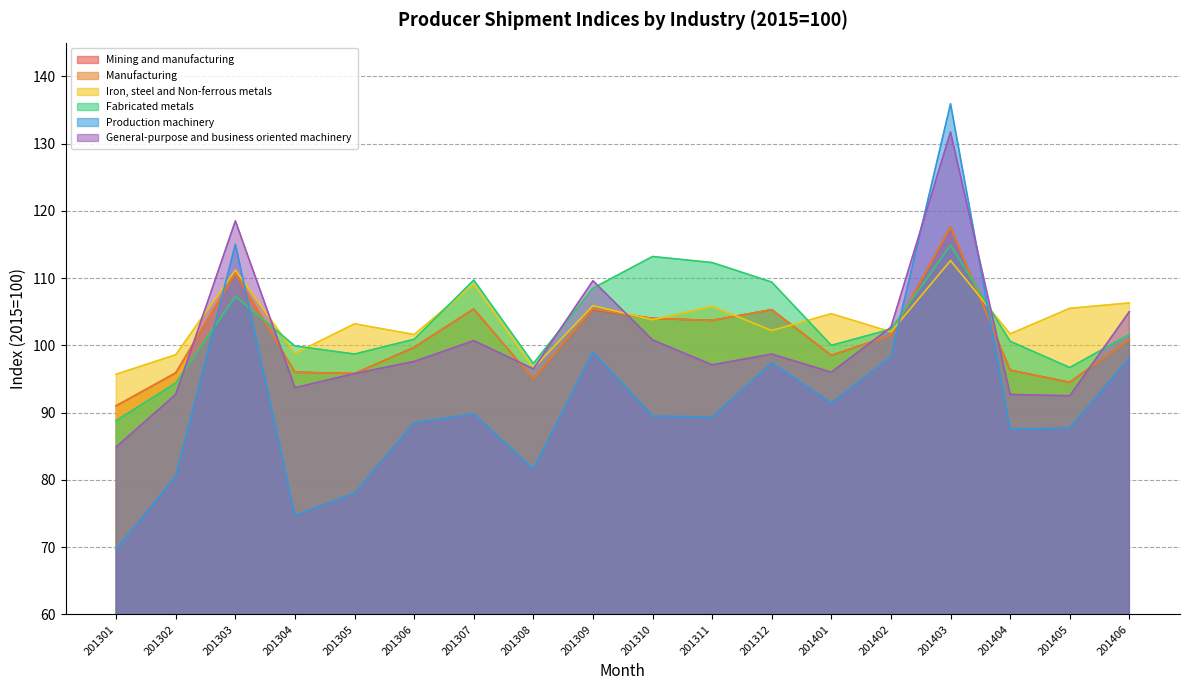

What is the value of the General-purpose and business oriented machinery point at the 8th from the left?

96.5